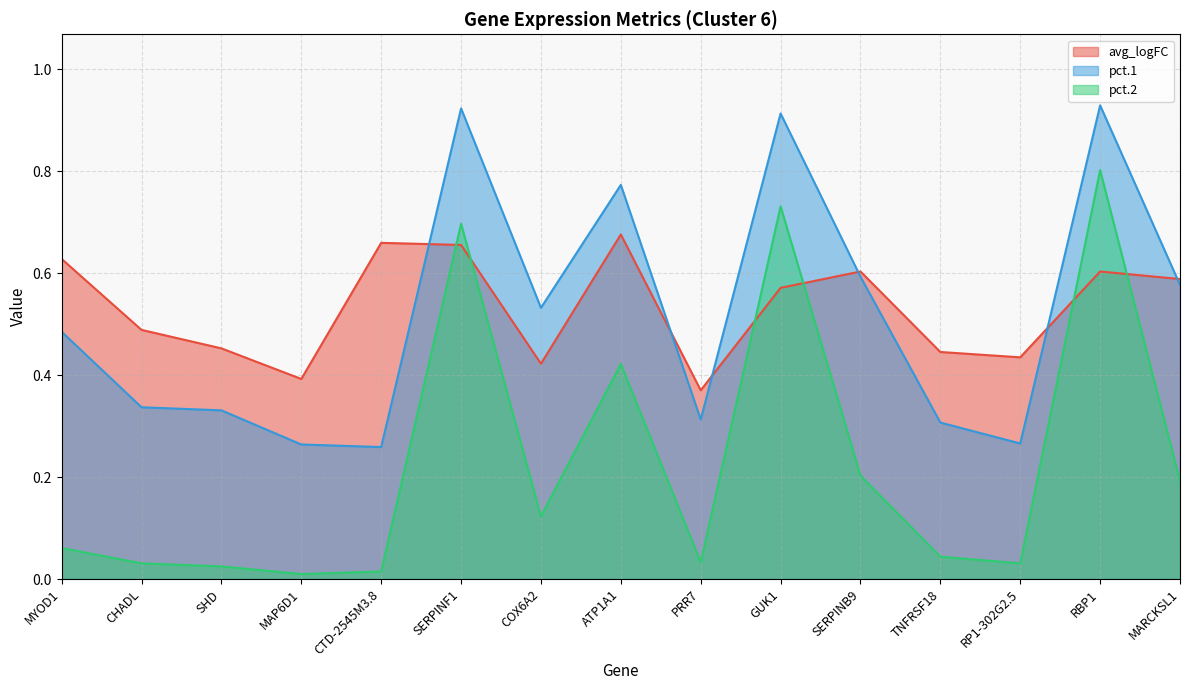

Is the value of pct.1 at SERPINB9 greater than the value of avg_logFC at CHADL?

Yes